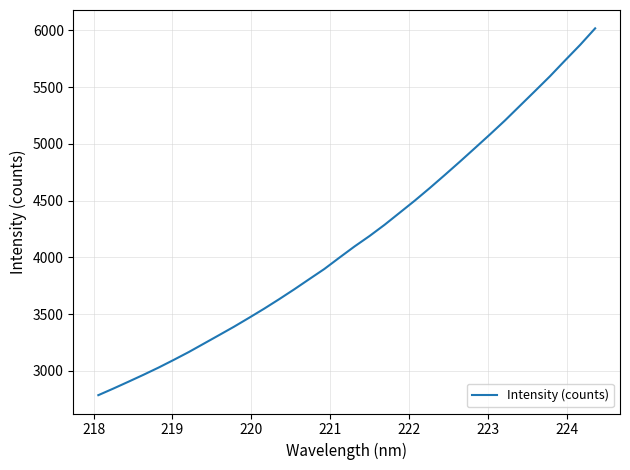

Reading left to right, what are all the values shown in this chart?

2784.6	2843.0	2903.3	2964.5	3028.1	3095.4	3164.7	3238.9	3313.1	3387.9	3466.5	3546.8	3630.8	3717.5	3807.7	3897.0	3997.0	4095.2	4187.6	4286.5	4392.6	4498.9	4610.3	4725.5	4842.7	4962.3	5082.8	5206.2	5336.2	5466.0	5597.0	5736.0	5872.6	6018.7